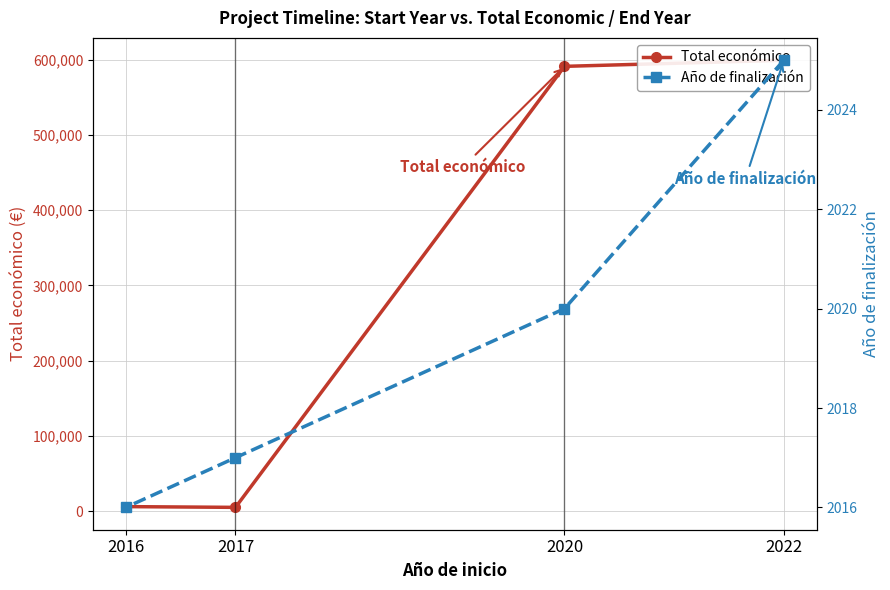

What value does the Año de finalización series have at 2022?

2025